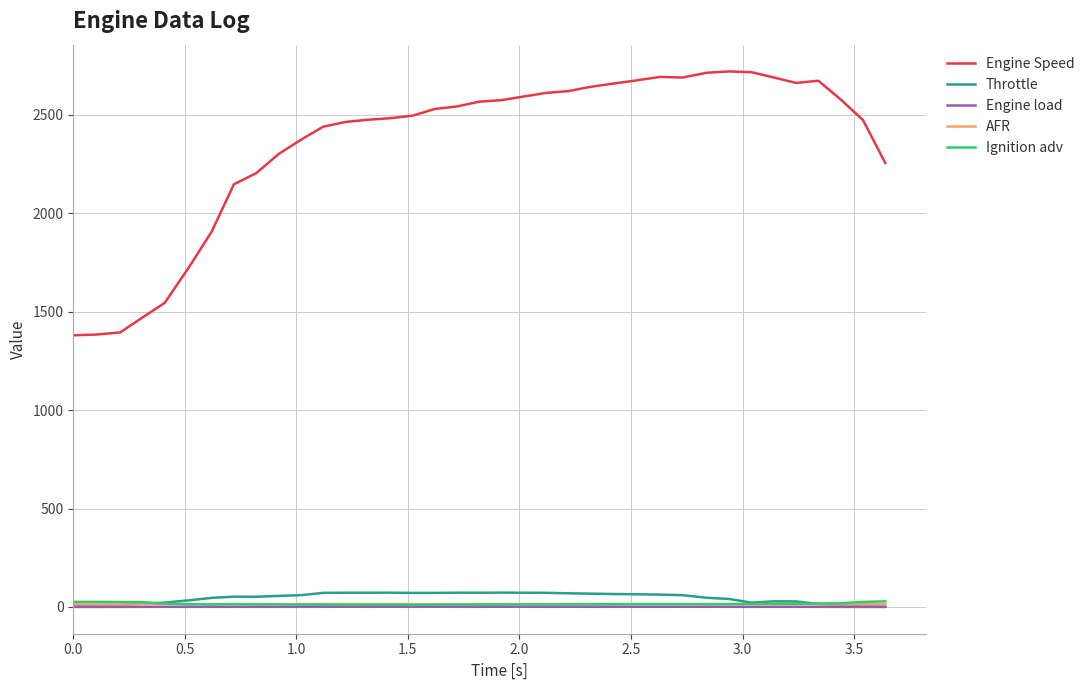

True or false: Ignition adv and Engine Speed intersect in this chart.

False